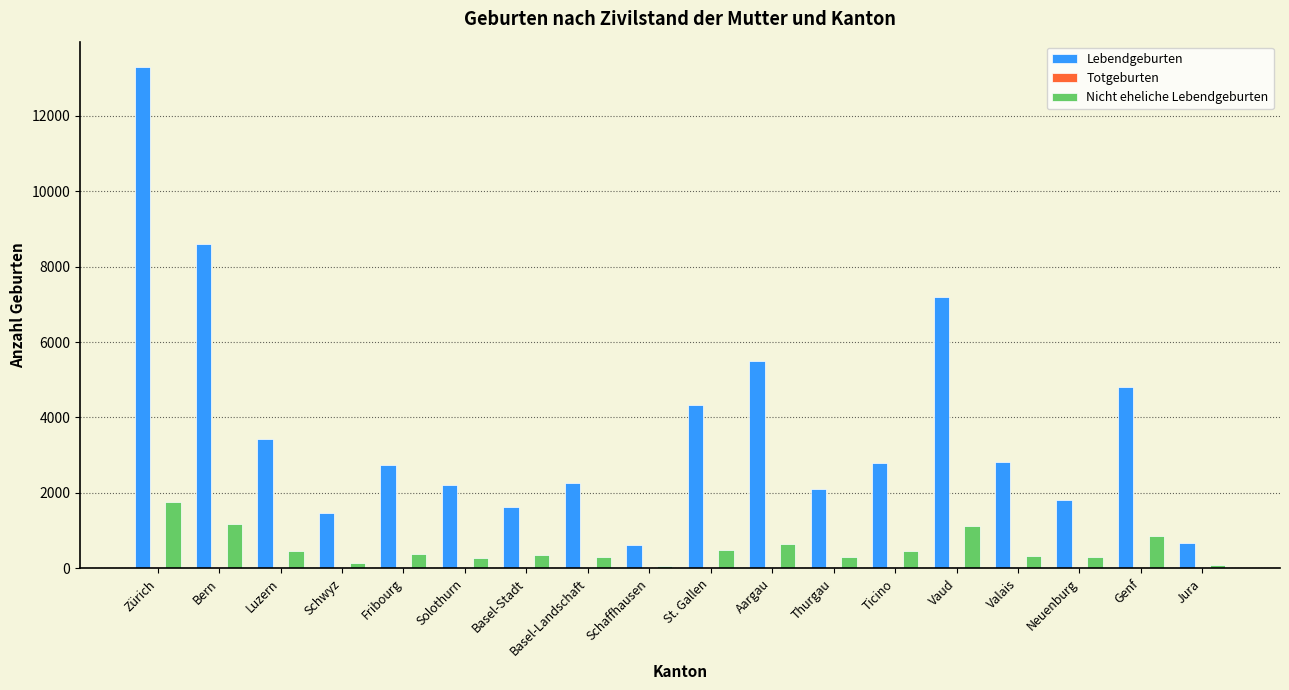

How many groups of bars are there?

18